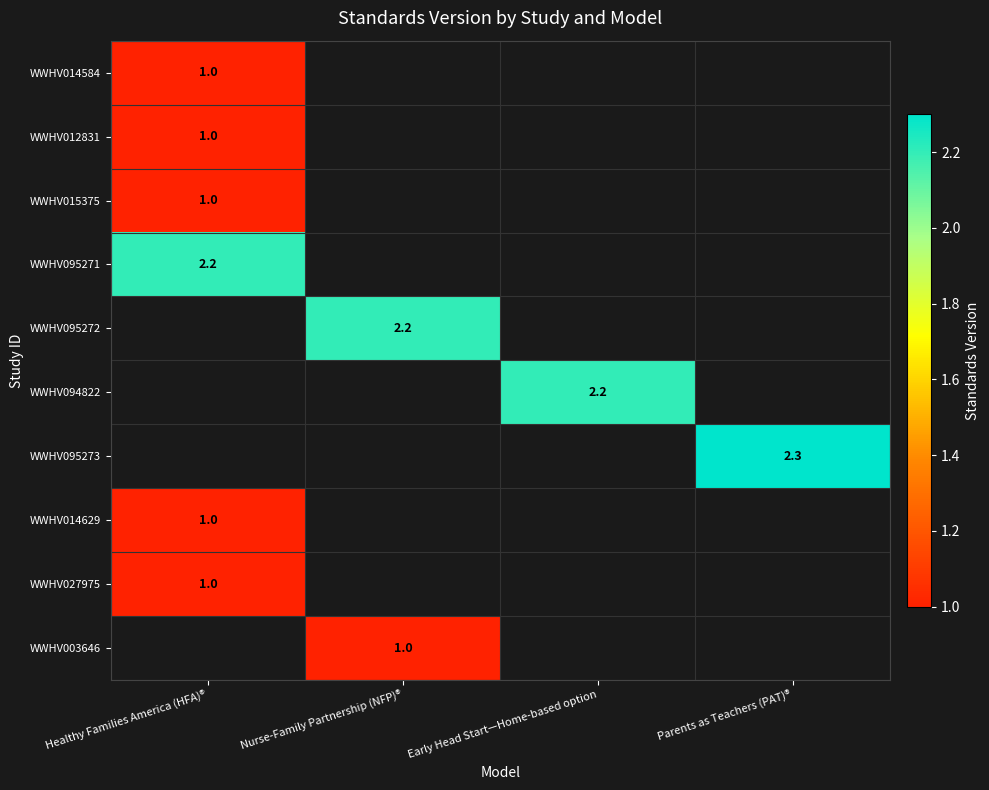

True or false: WWHV027975 has a value of 1.0 at Healthy Families America (HFA)®.

True